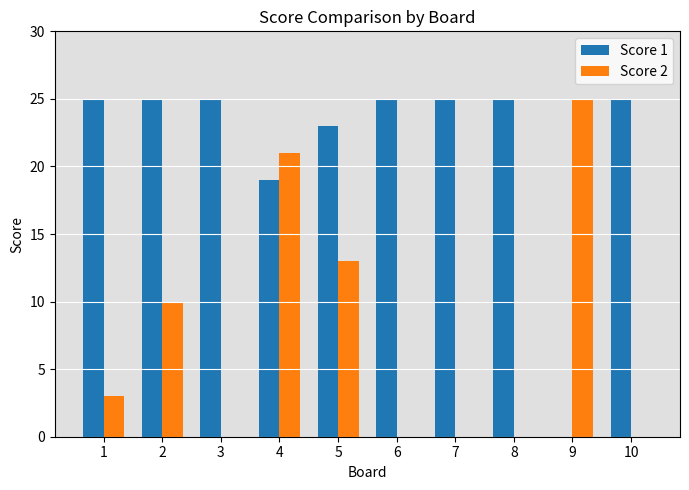

What is the sum of all Score 2 values?

72